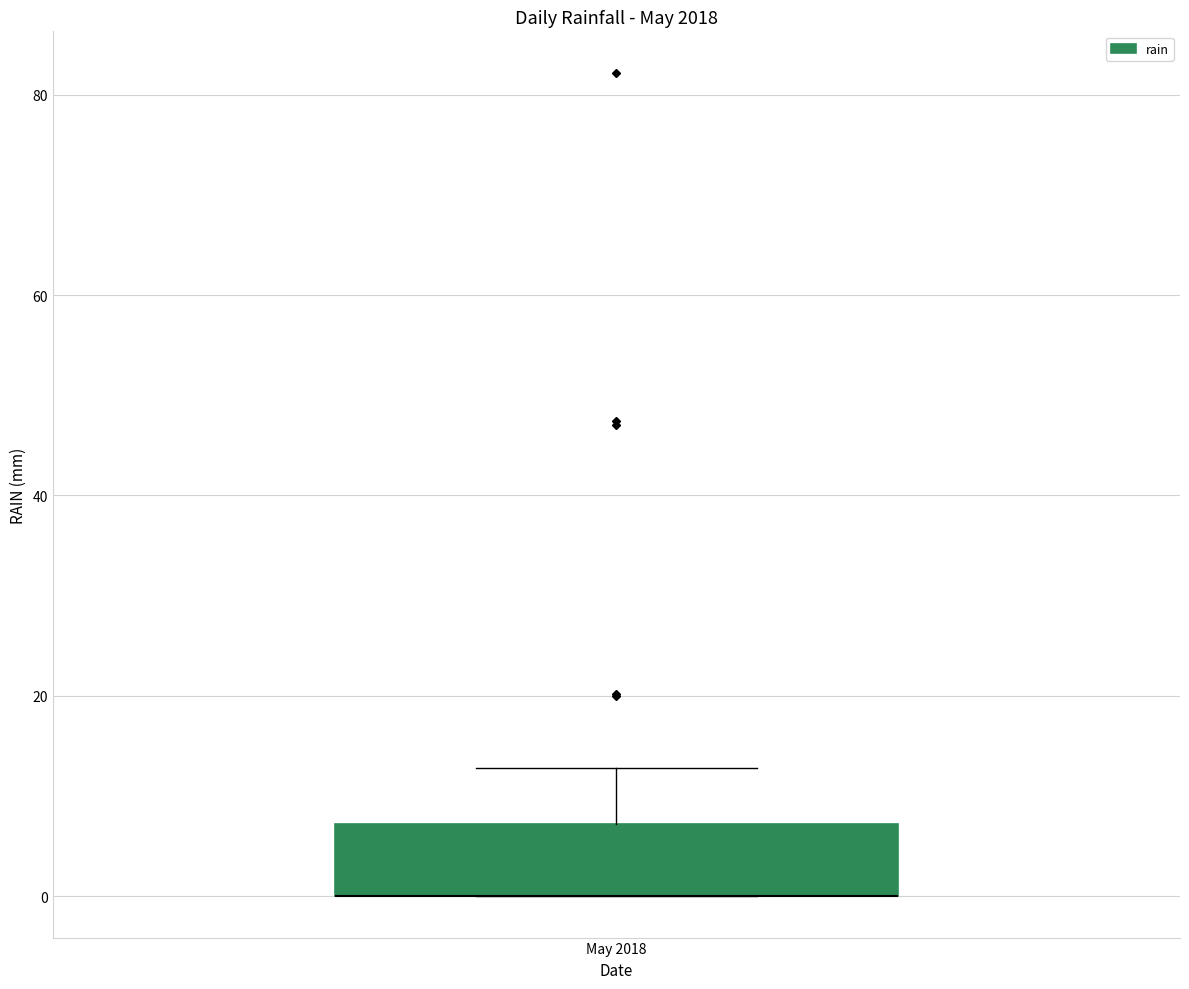

Transcribe this box plot: give where the median line is, the range the box spans, and where the two whiskers end, as read against the y-axis. The values are not printed on the chart, so give them approximately, as read against the axis.

median 0 (drawn on the box's lower edge), box 0 to 8, whiskers 0 to 12